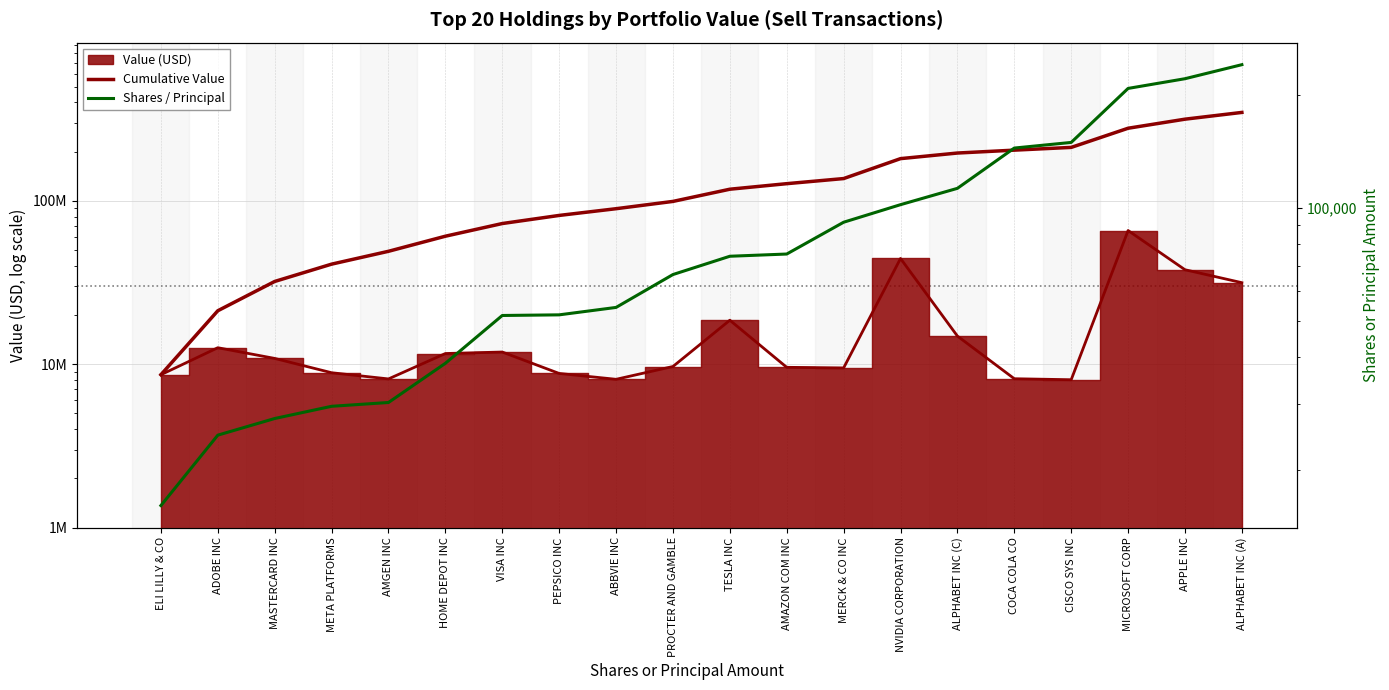

What is the minimum value for Cumulative Value?

8619325